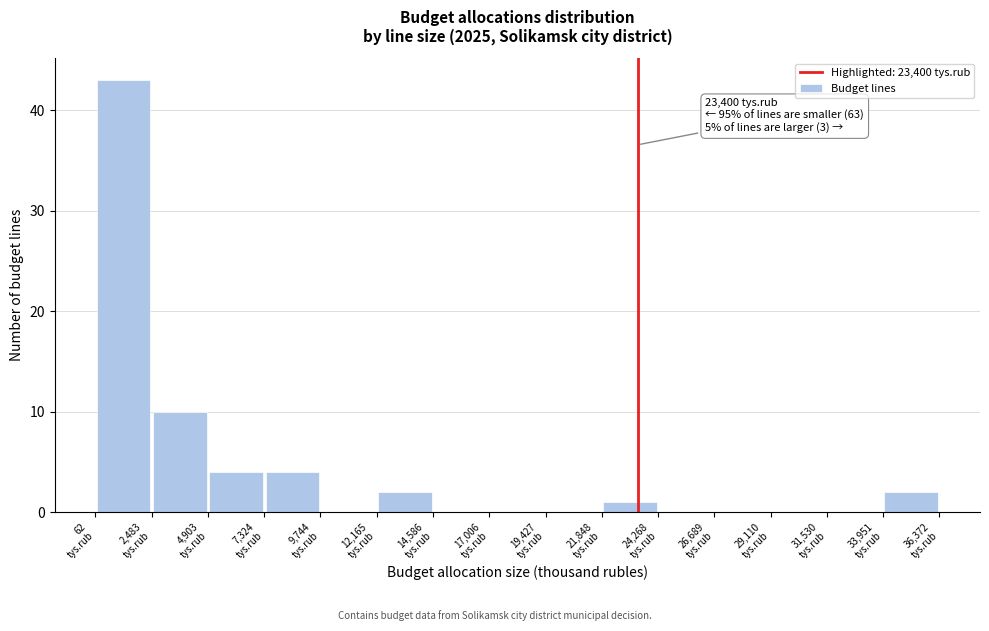

Over which range of the x-axis is the bar tallest?

0 to 2500